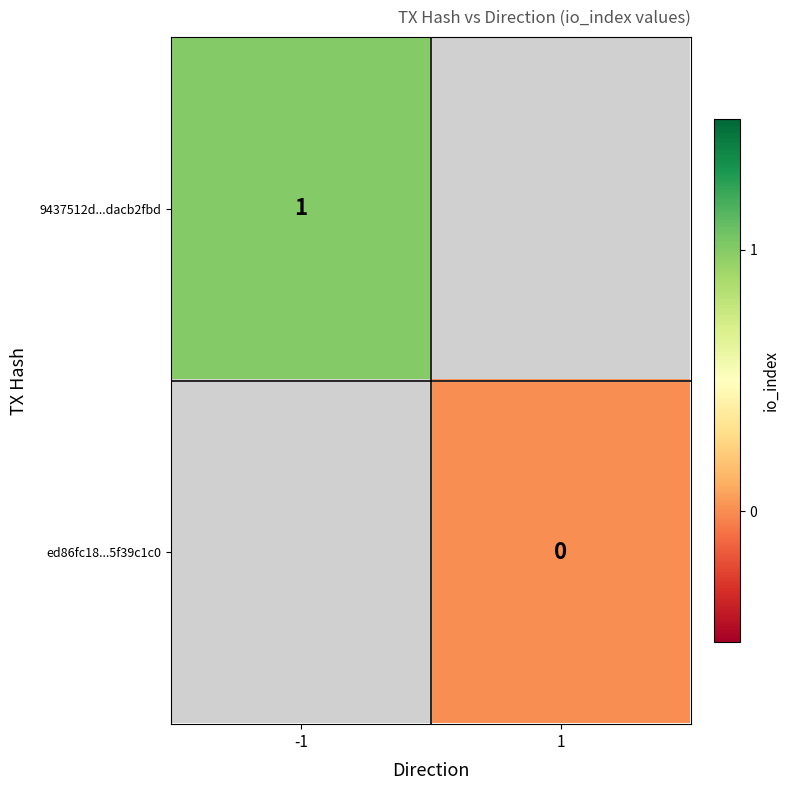

The 9437512d...dacb2fbd series shows 0 at -1. True or false?

False